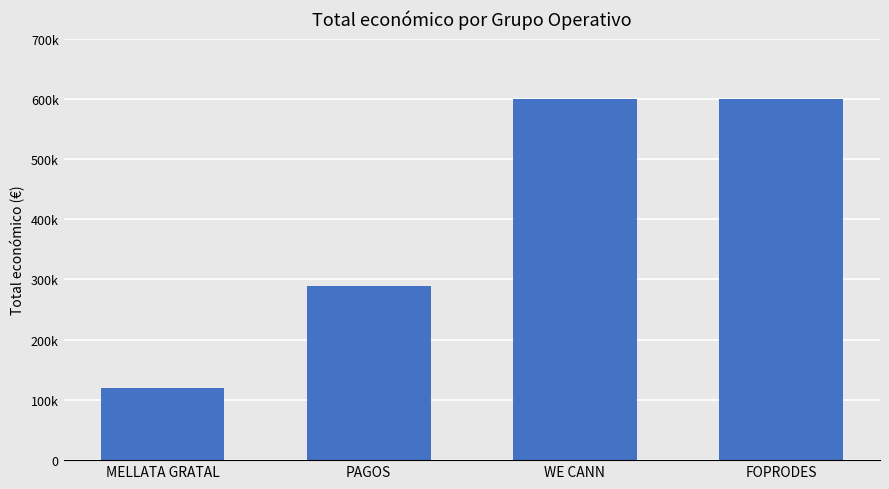

Are the bars horizontal?

No